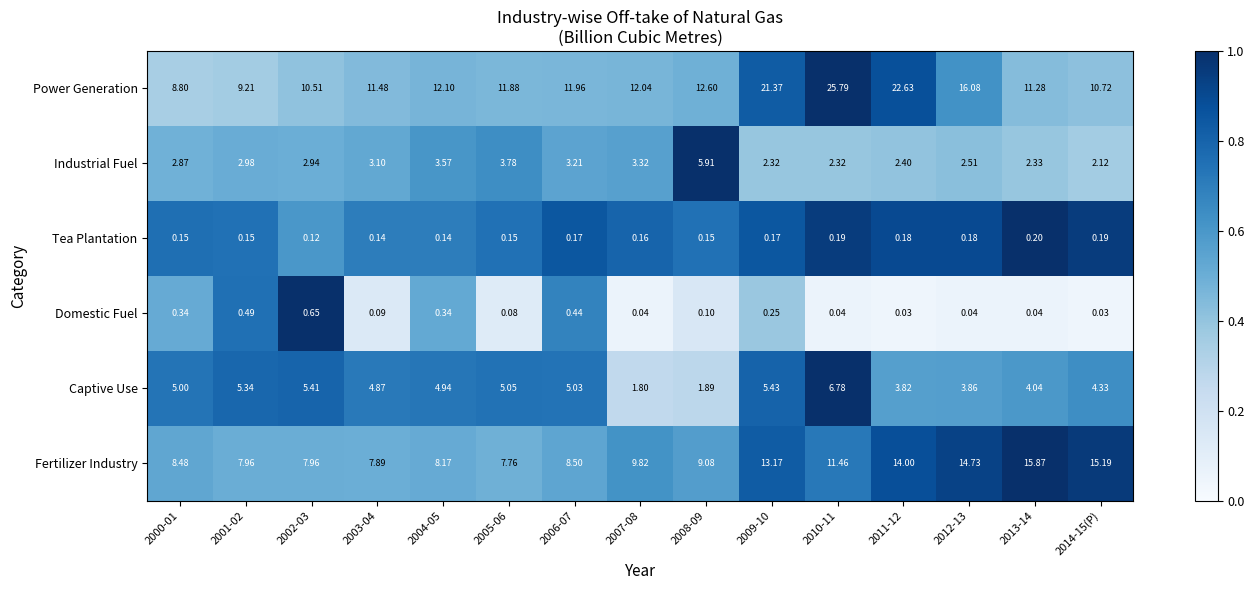

What is the maximum value shown in the chart?

25.8